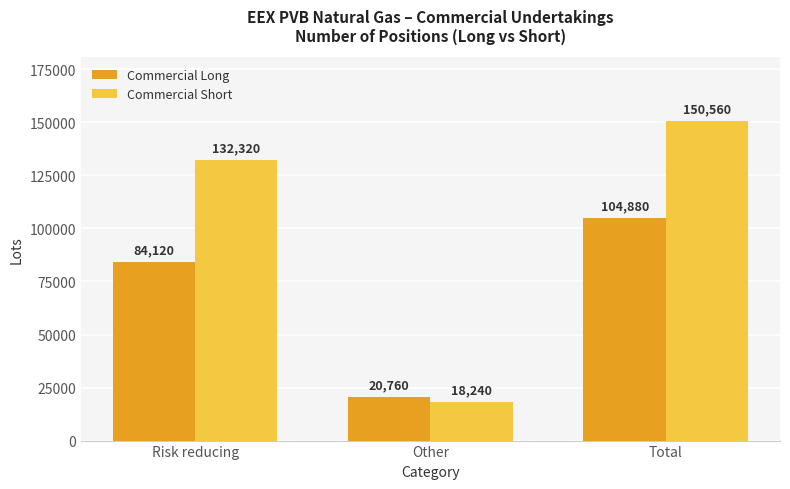

Which series changed the most between Risk reducing and Total?

Commercial Long